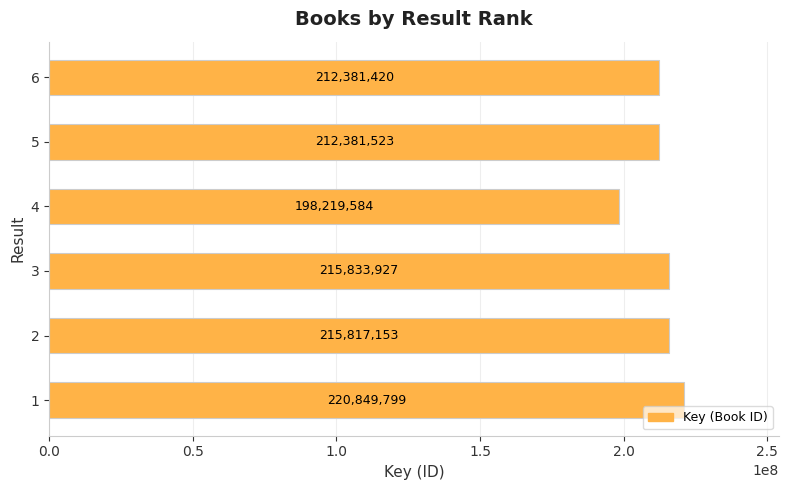

What is the minimum value shown in the chart?

198219584